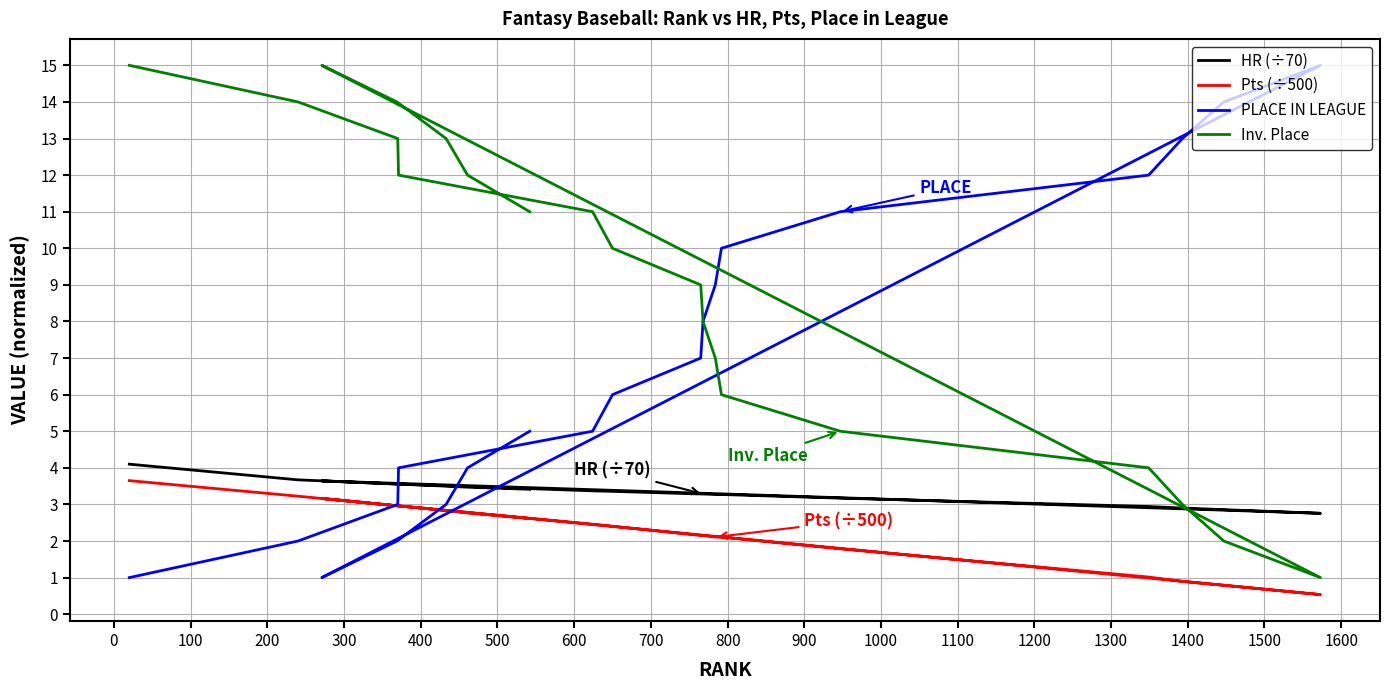

How many interior local valleys does the PLACE IN LEAGUE series have?

1